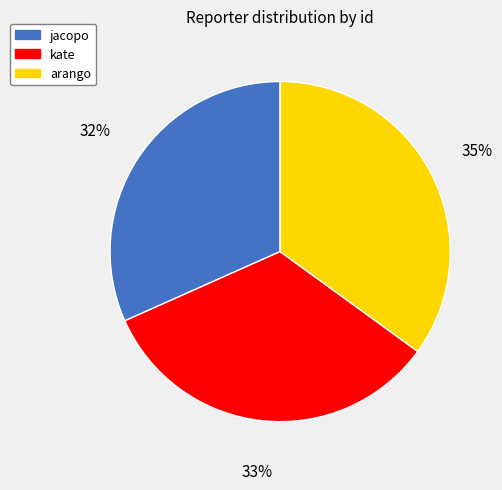

To the nearest percent, what is the difference between the largest and smallest slice percentages?

3%